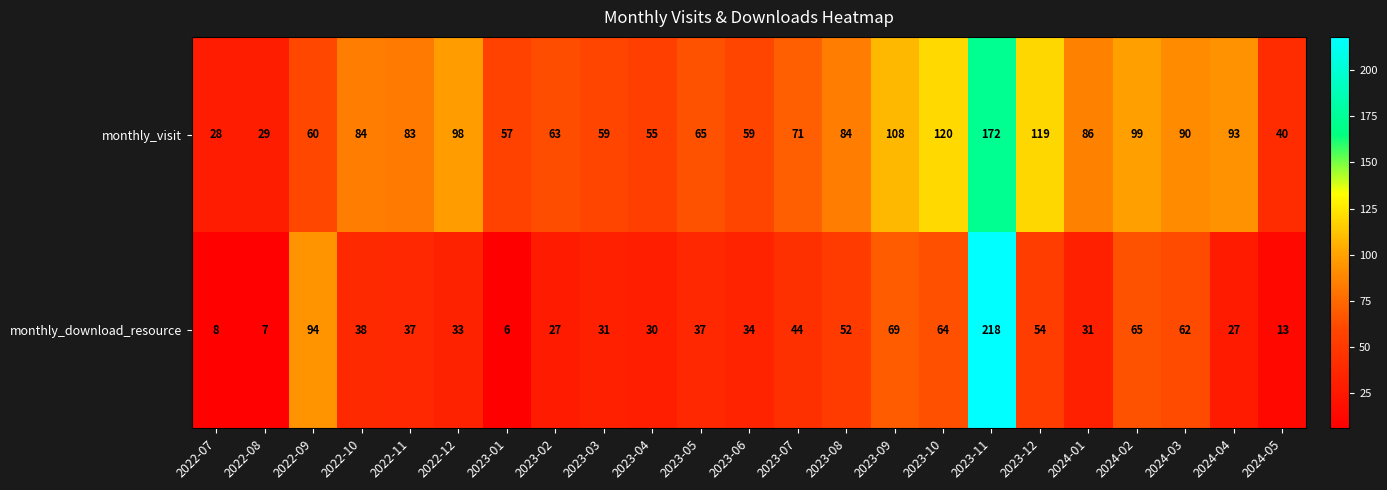

What is the average value of the monthly_visit series?

79